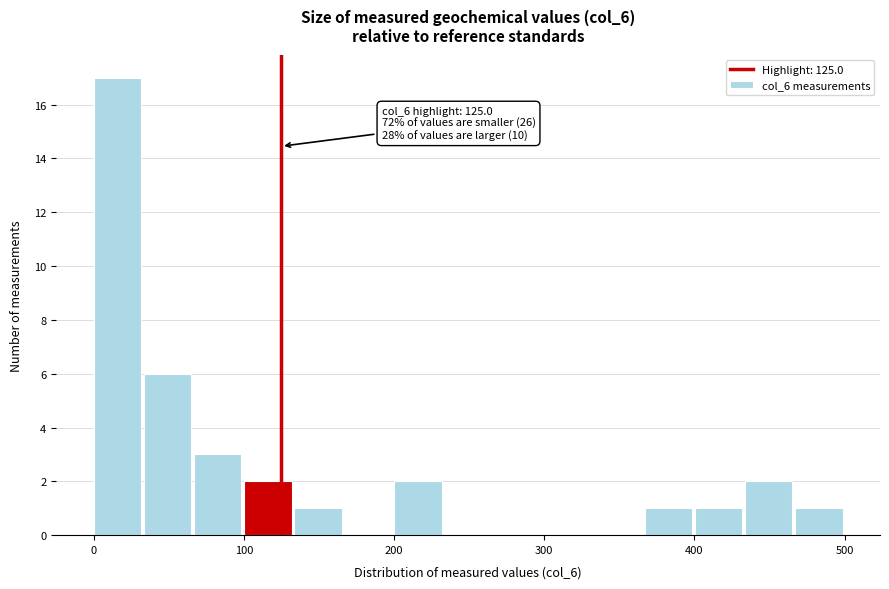

Read against the x-axis, roughly where is the centre of the tallest bar?

20